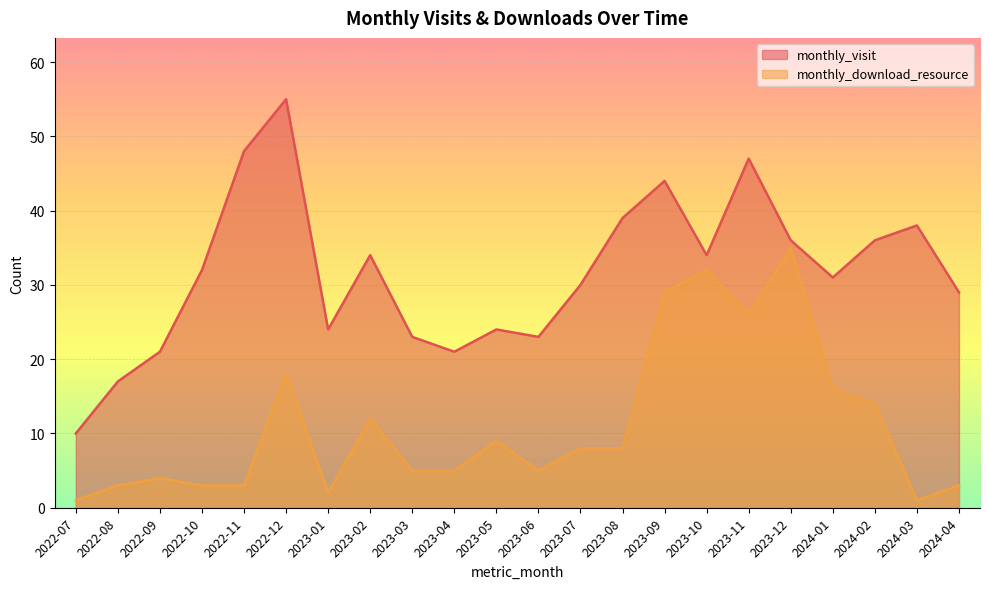

What value does the monthly_visit series have at 2022-10, to the nearest 10?

30